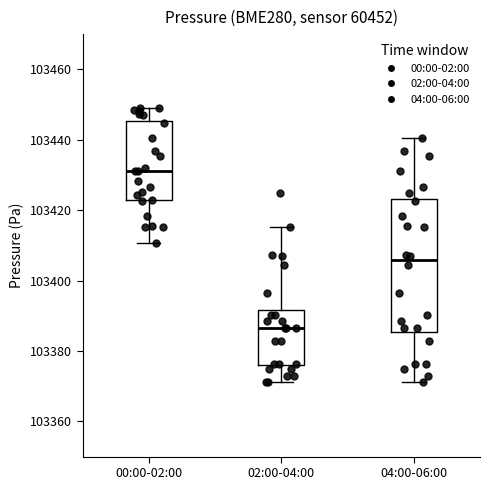

Comparing the boxes themselves (not the whiskers), which one is the tallest?

04:00-06:00